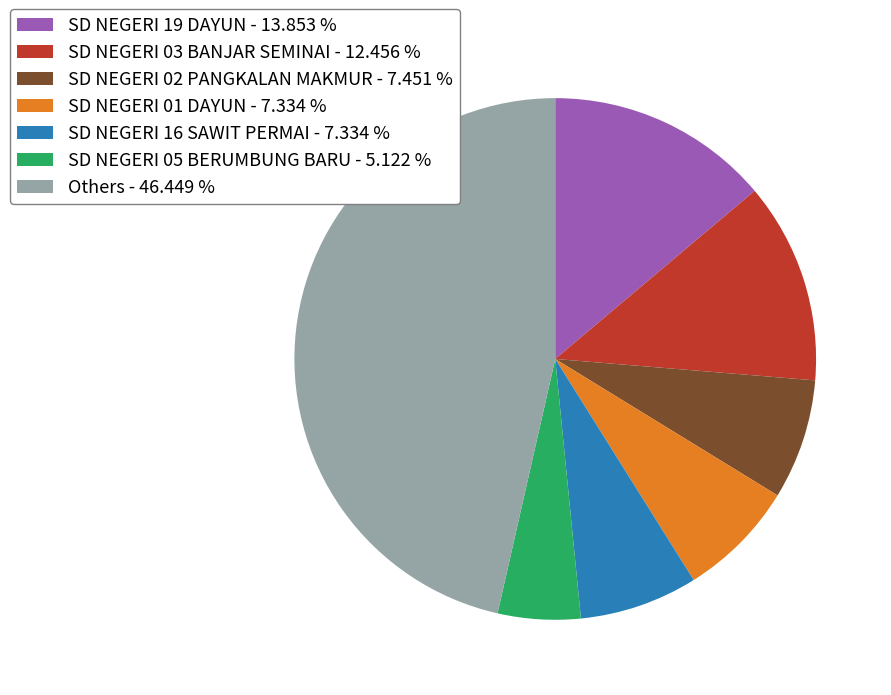

Is the sum of SD NEGERI 01 DAYUN - 7.334 % and SD NEGERI 16 SAWIT PERMAI - 7.334 % greater than half?

No